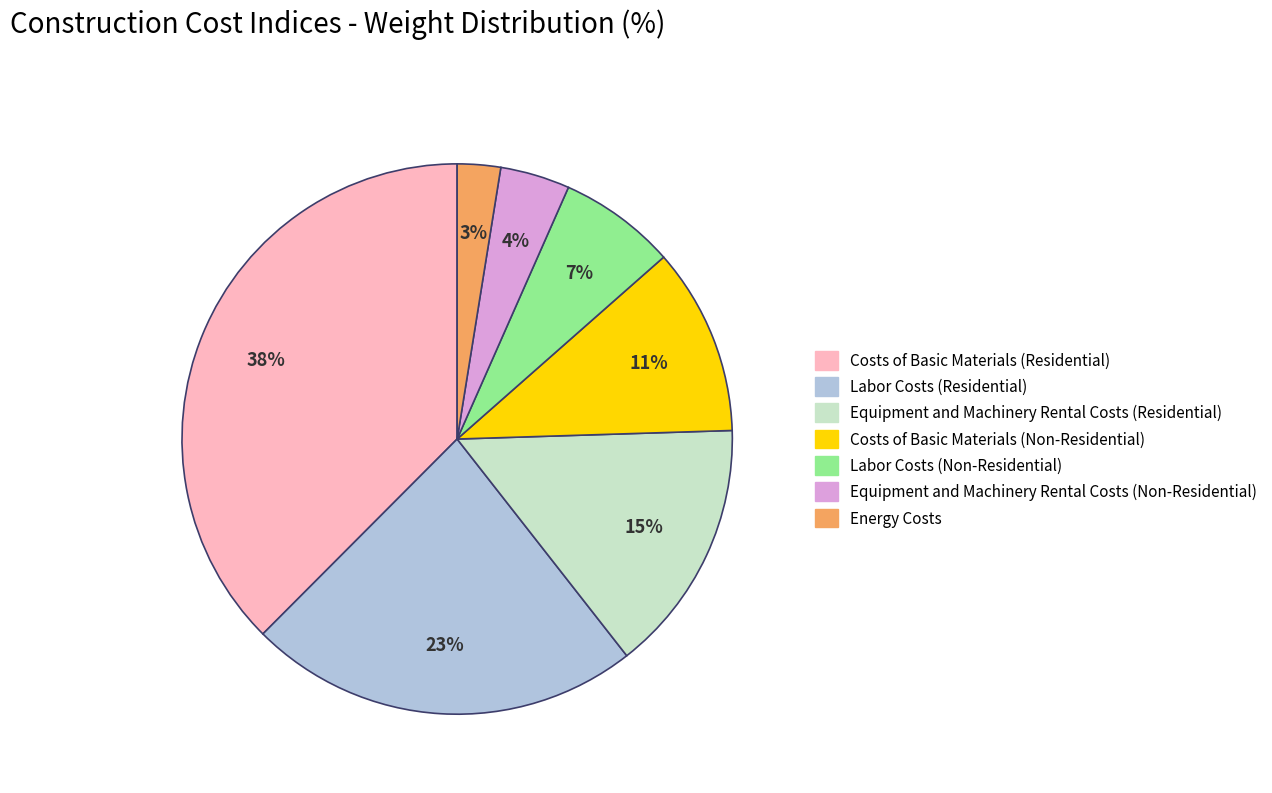

What percentage is the Equipment and Machinery Rental Costs (Residential) slice, to the nearest percent?

15%